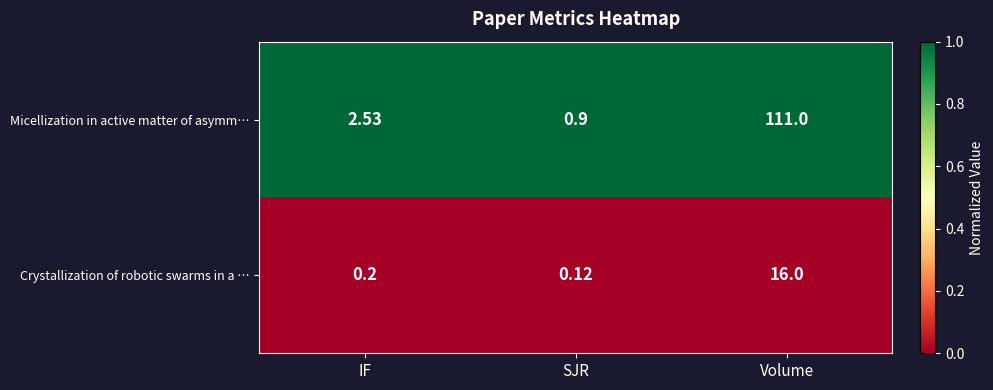

How many categories are shown in the chart?

3